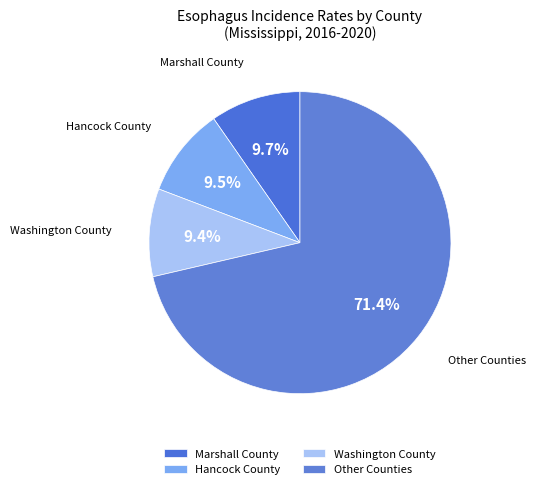

Does any single category account for the majority?

Yes